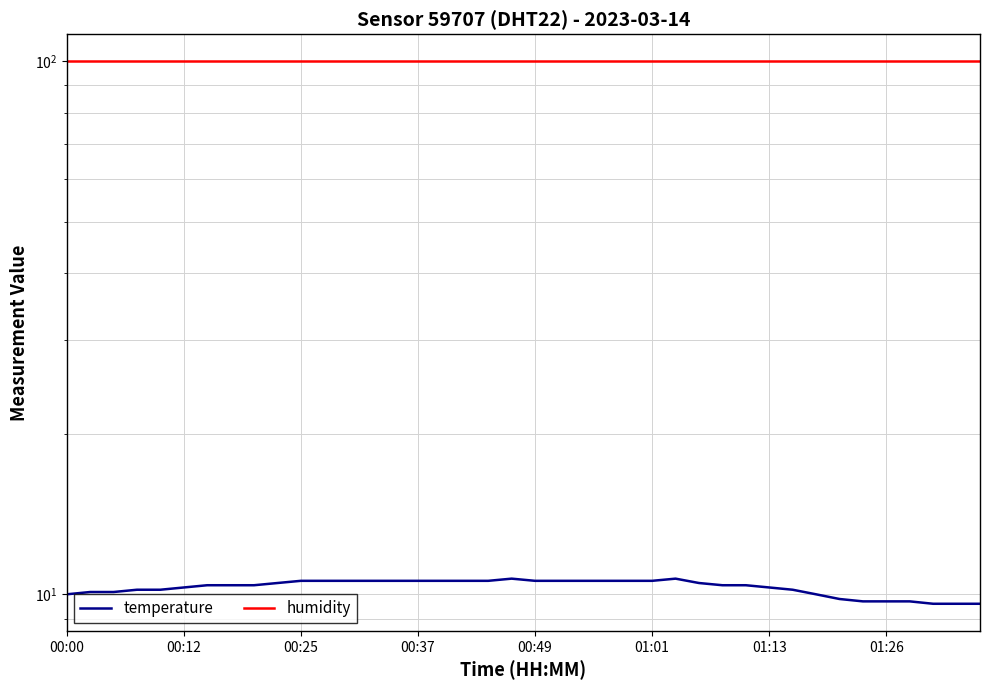

Is it true that humidity equals 99.9 at 01:13?

True